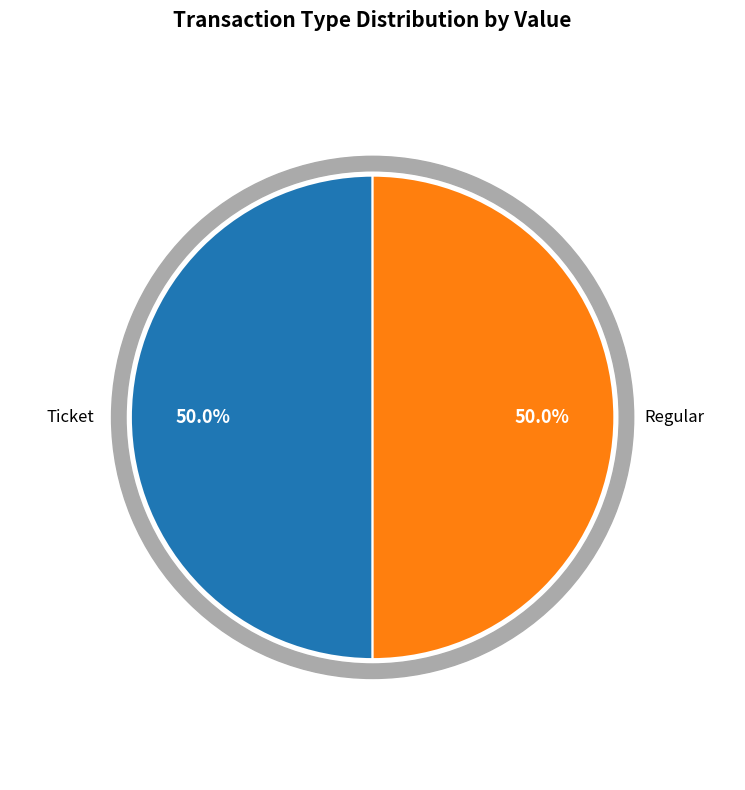

How many slices are in this pie chart?

2